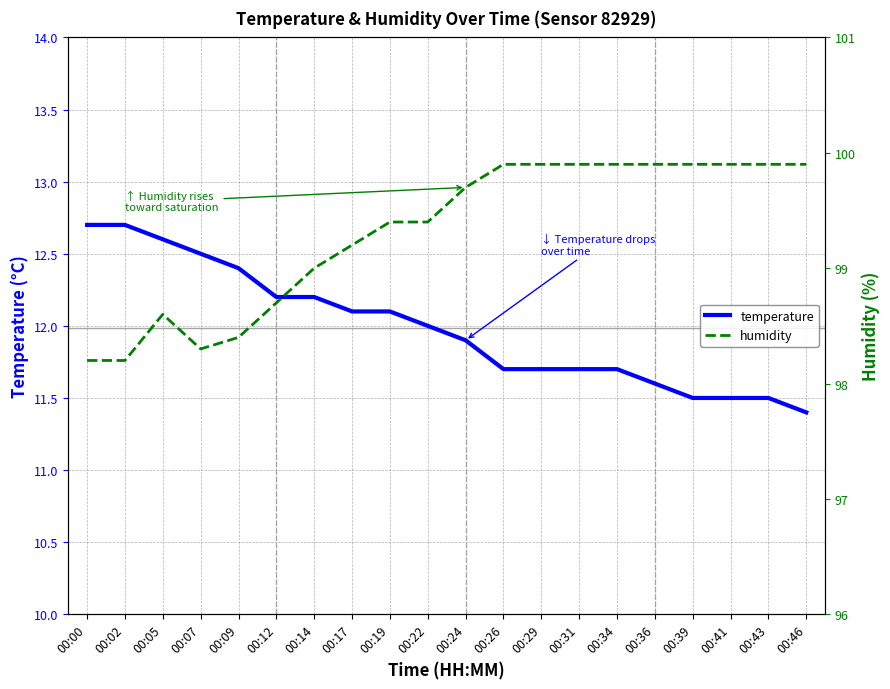

Is the value of humidity at 00:09 greater than the value of temperature at 00:22?

Yes